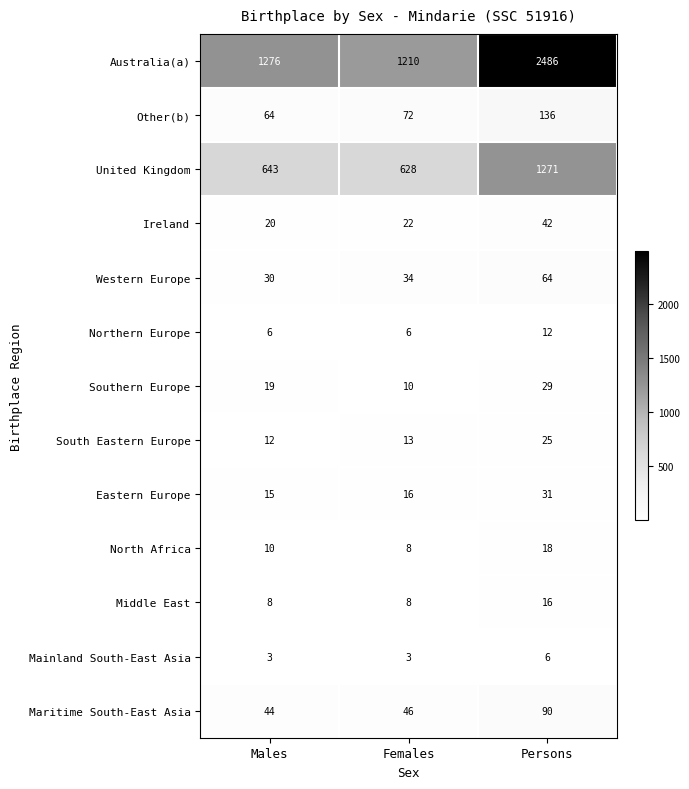

Between Males and Persons, which series saw the biggest shift?

Australia(a)